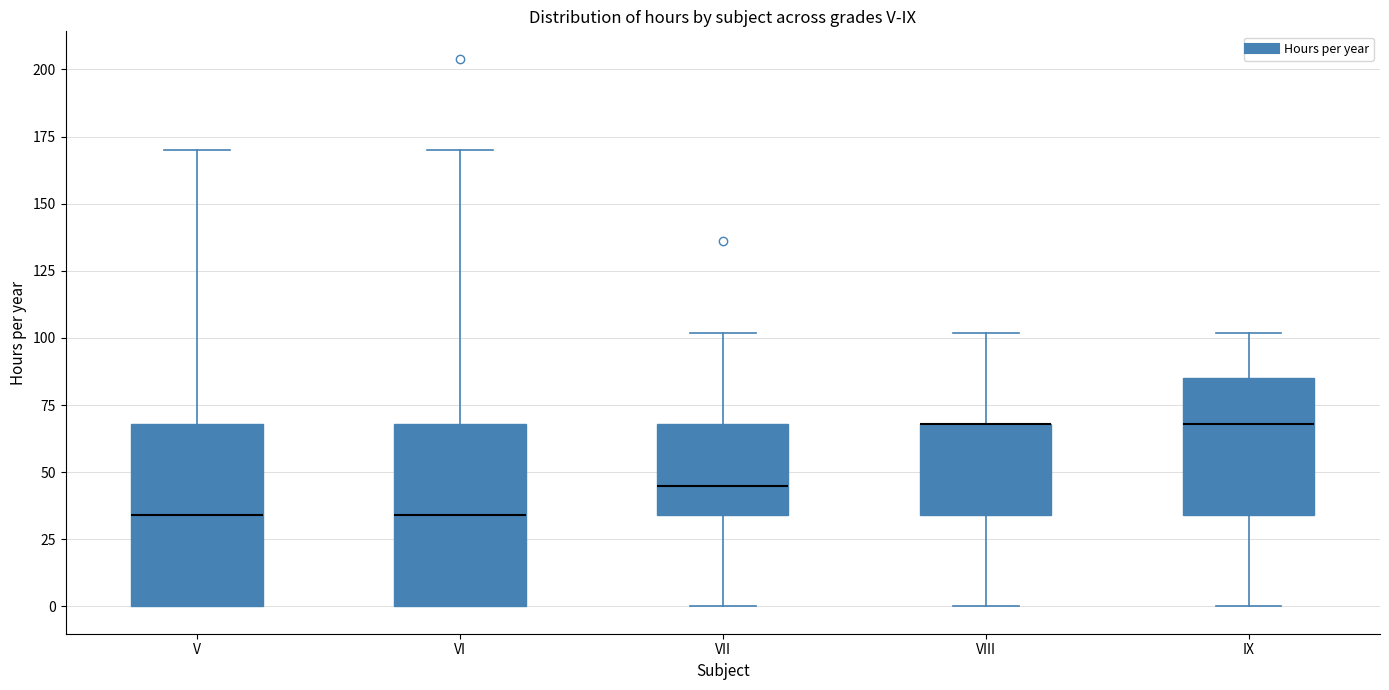

Where is the lower edge of the box for VI on the y-axis? The values are not printed on the chart, so give them approximately, as read against the axis.

0